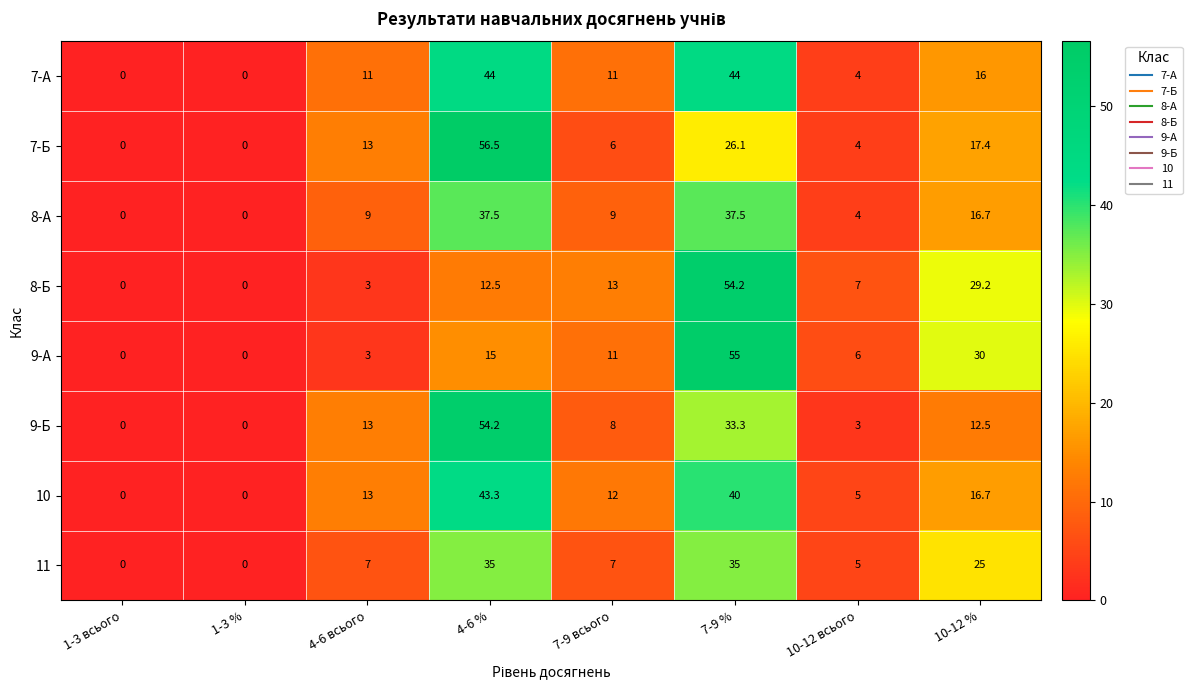

Which series changed the most between 1-3 % and 7-9 %?

9-А